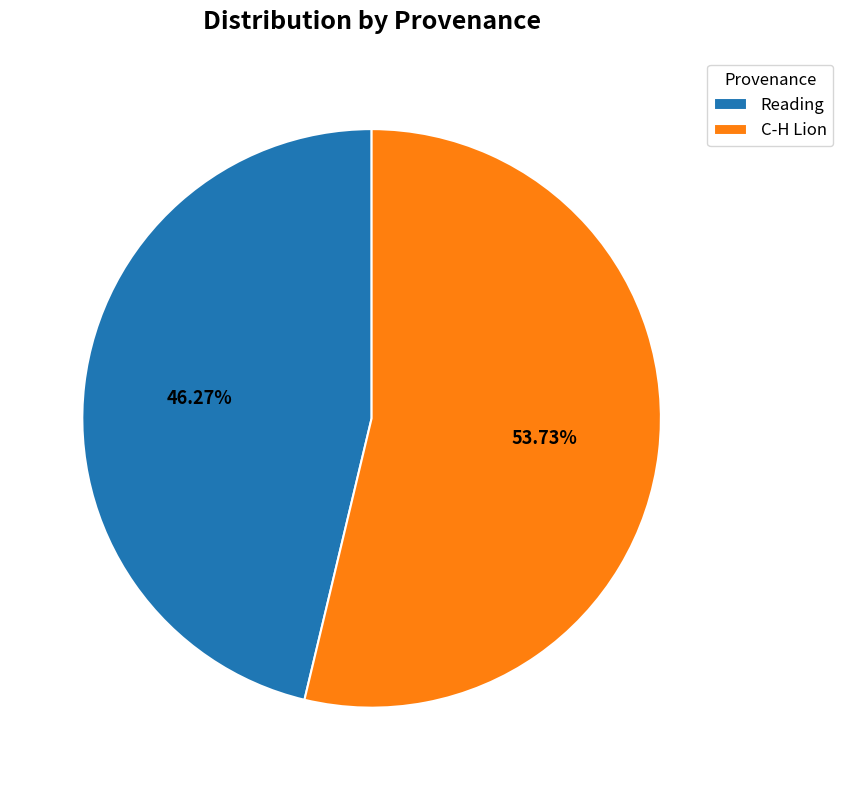

The Reading slice represents 57% of the pie. True or false?

False